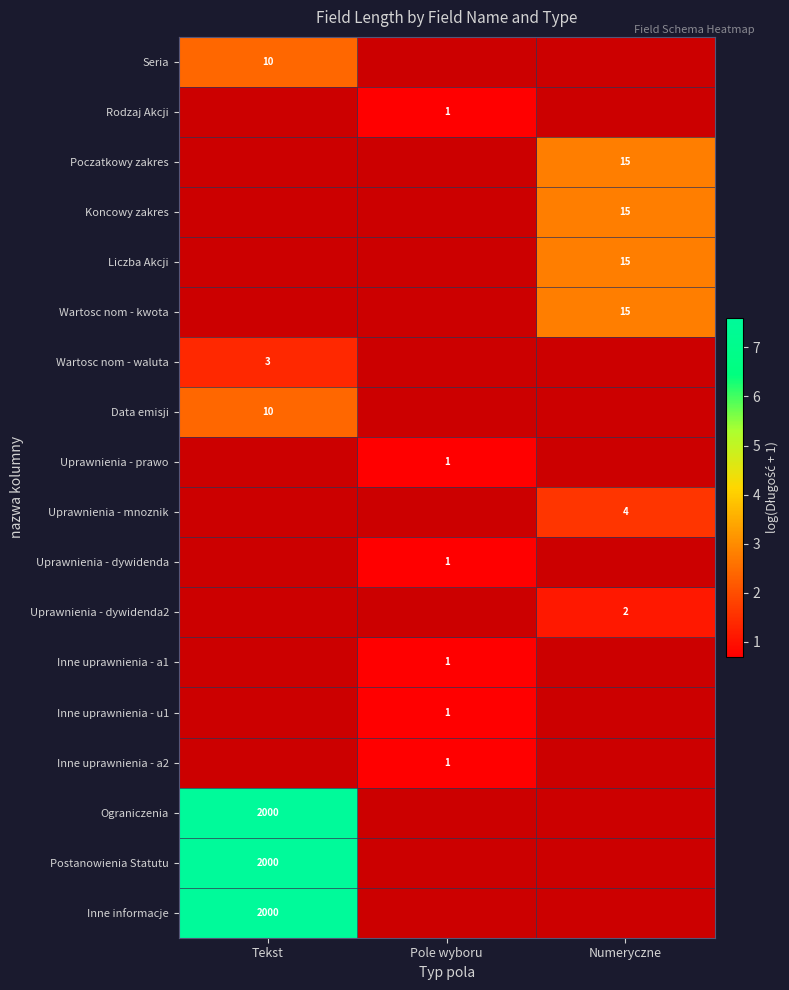

Is the value of Uprawnienia - dywidenda at Pole wyboru greater than the value of Wartosc nom - kwota at Numeryczne?

No